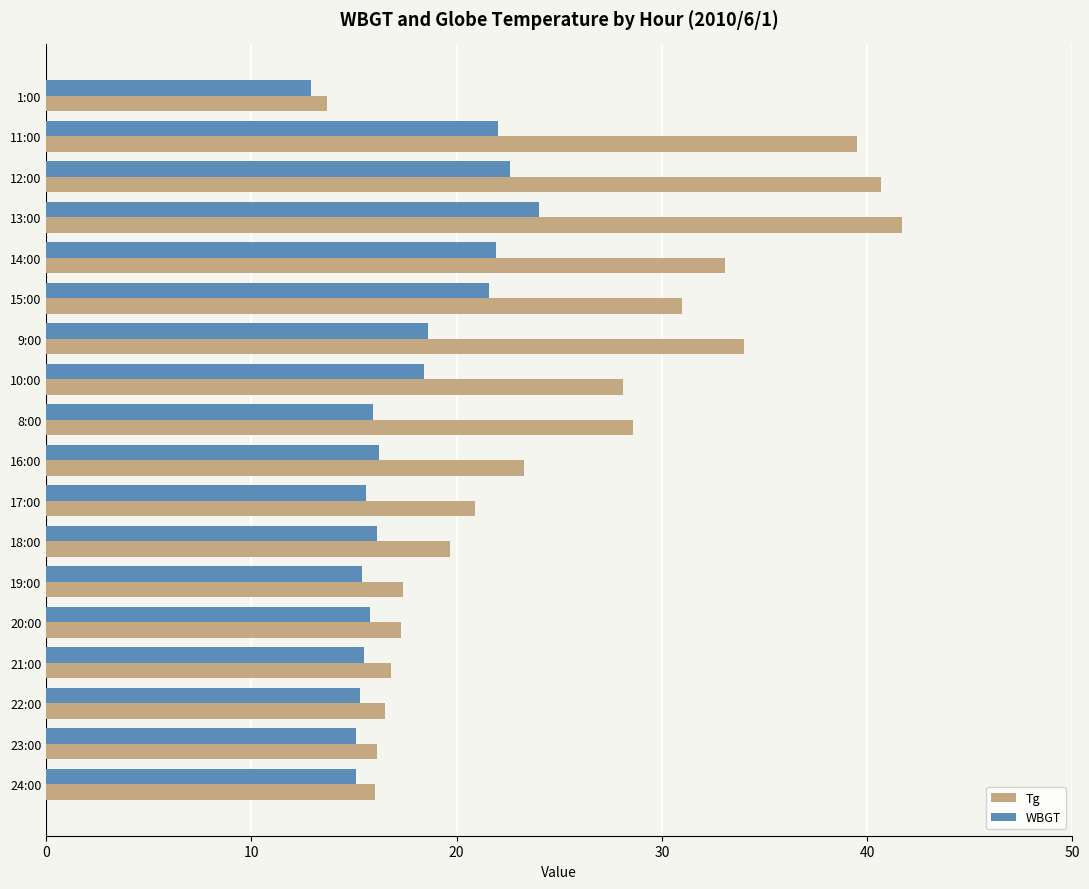

What is the difference between the maximum and minimum values in the WBGT series?

11.1